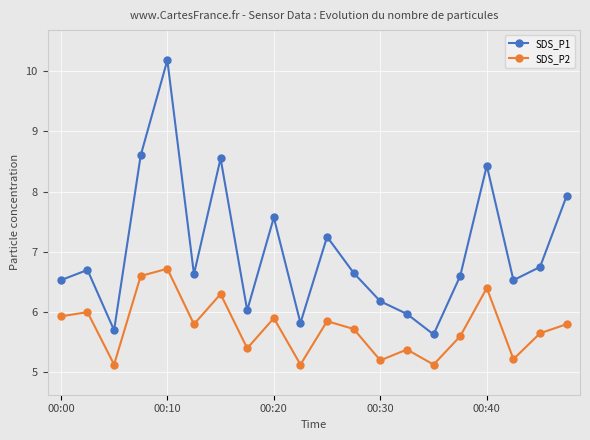

True or false: SDS_P1 and SDS_P2 intersect in this chart.

False